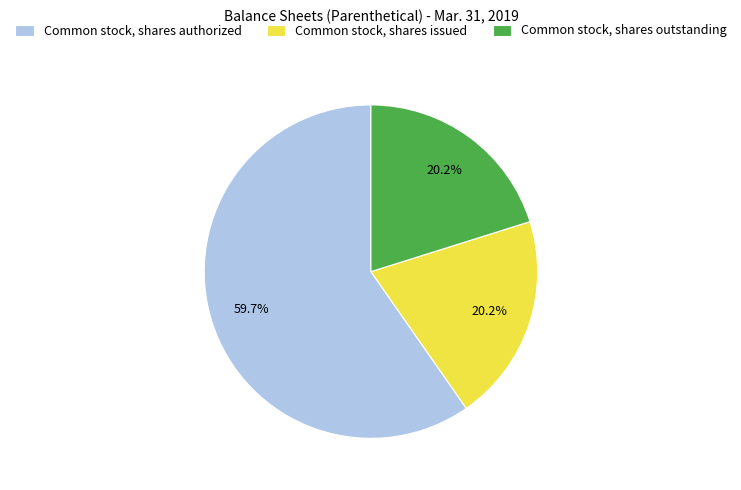

Which category has the biggest portion of the pie?

Common stock, shares authorized